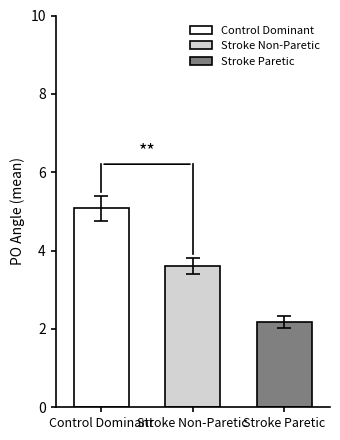

What is the average value?

3.6